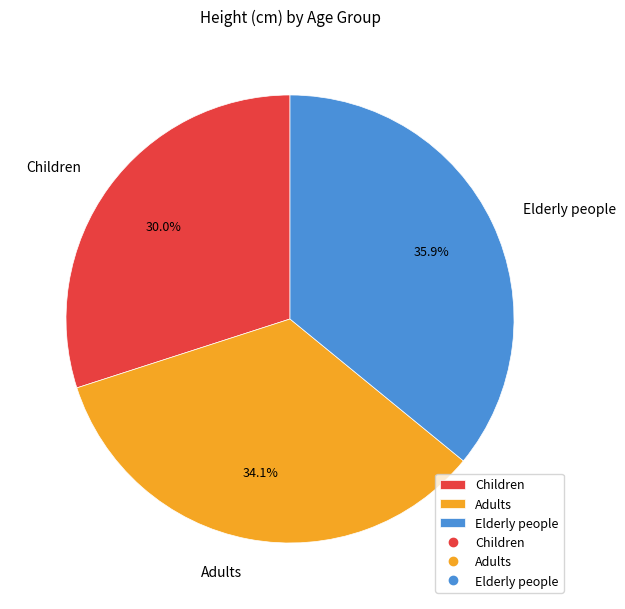

To the nearest percent, what is the difference between the largest and smallest slice percentages?

6%